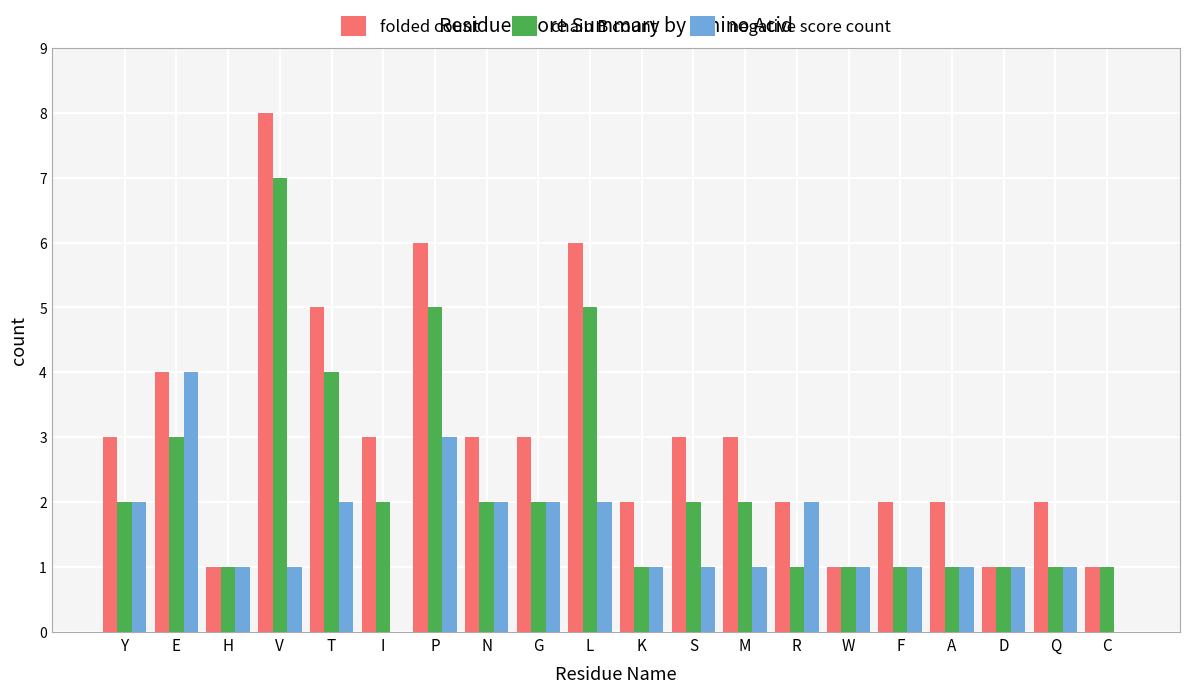

Which category has the highest value in the chain B count series?

V